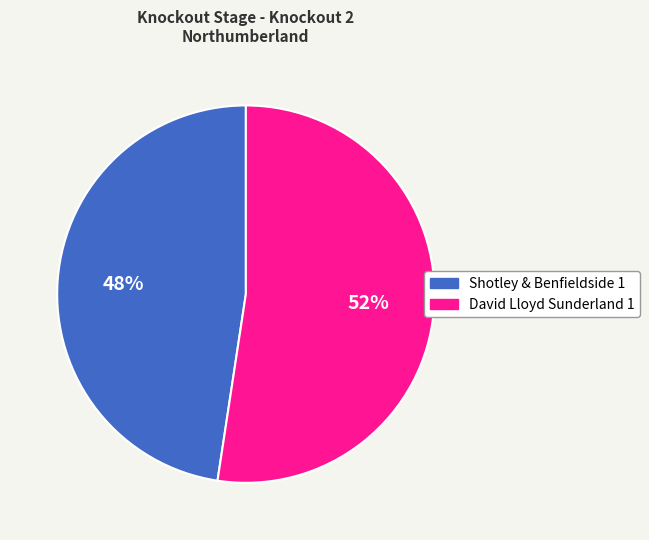

Which slice is the largest?

David Lloyd Sunderland 1